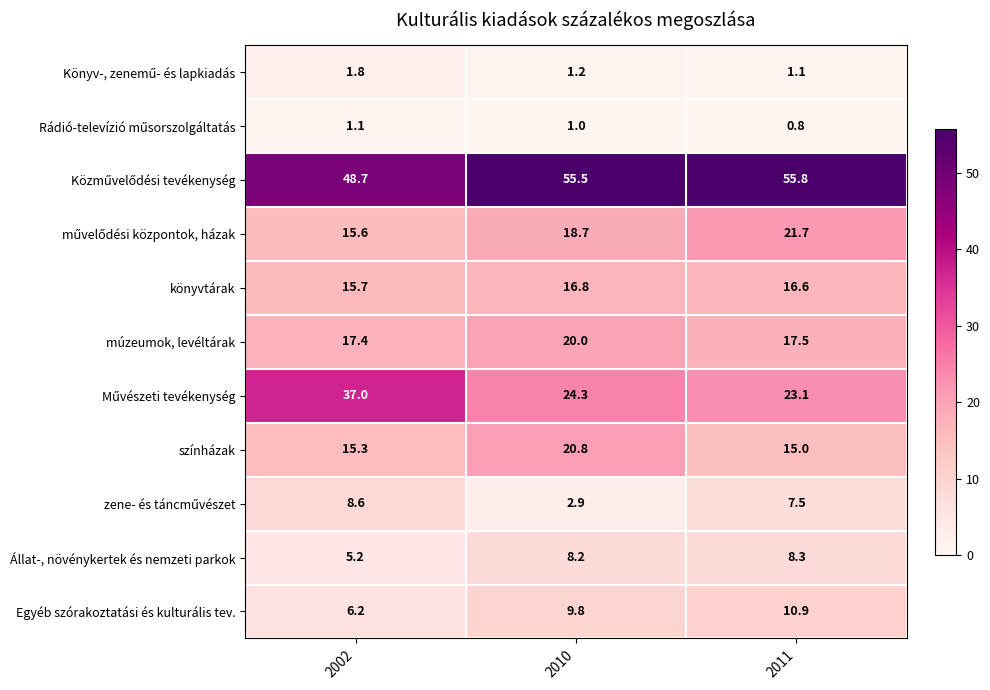

Rank the categories by múzeumok, levéltárak value from highest to lowest.

2010, 2011, 2002